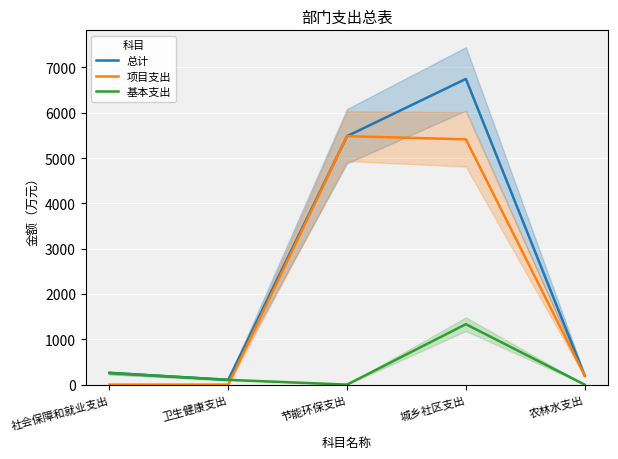

What is the maximum value shown in the chart?

6747.7